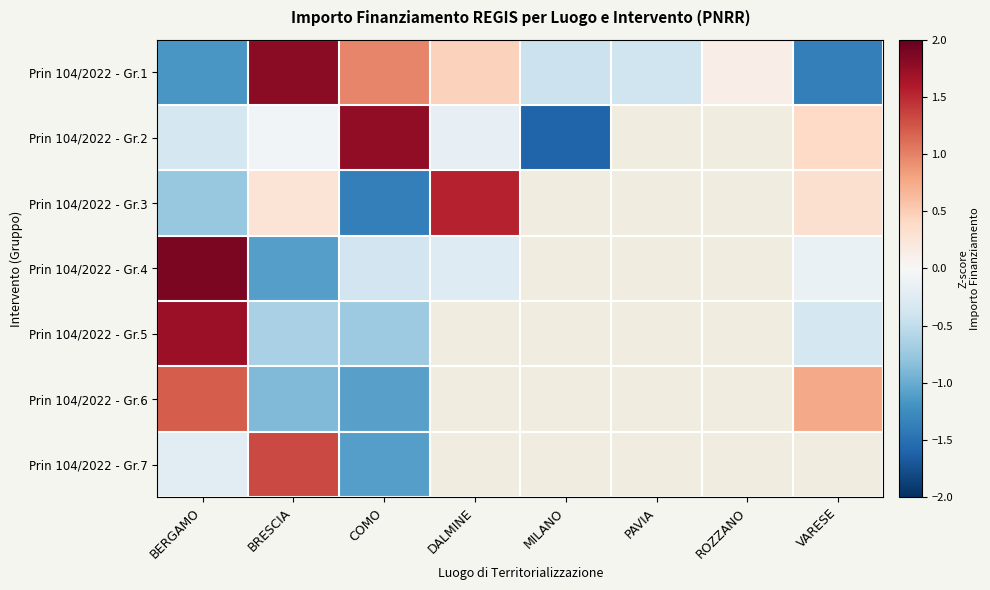

How many data points does each series have?

8